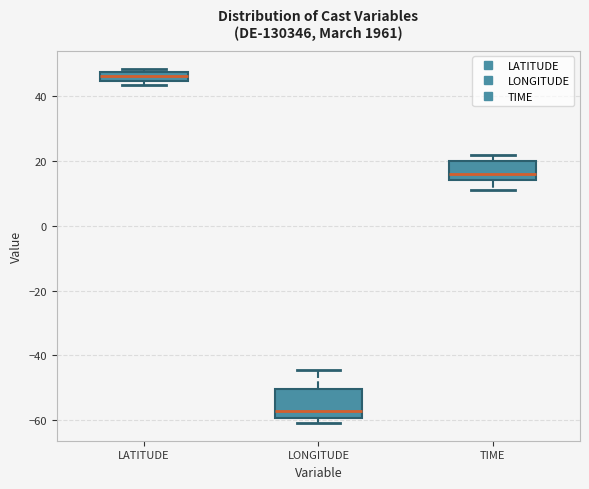

Which box is the tallest, from its lower edge to its upper edge?

LONGITUDE